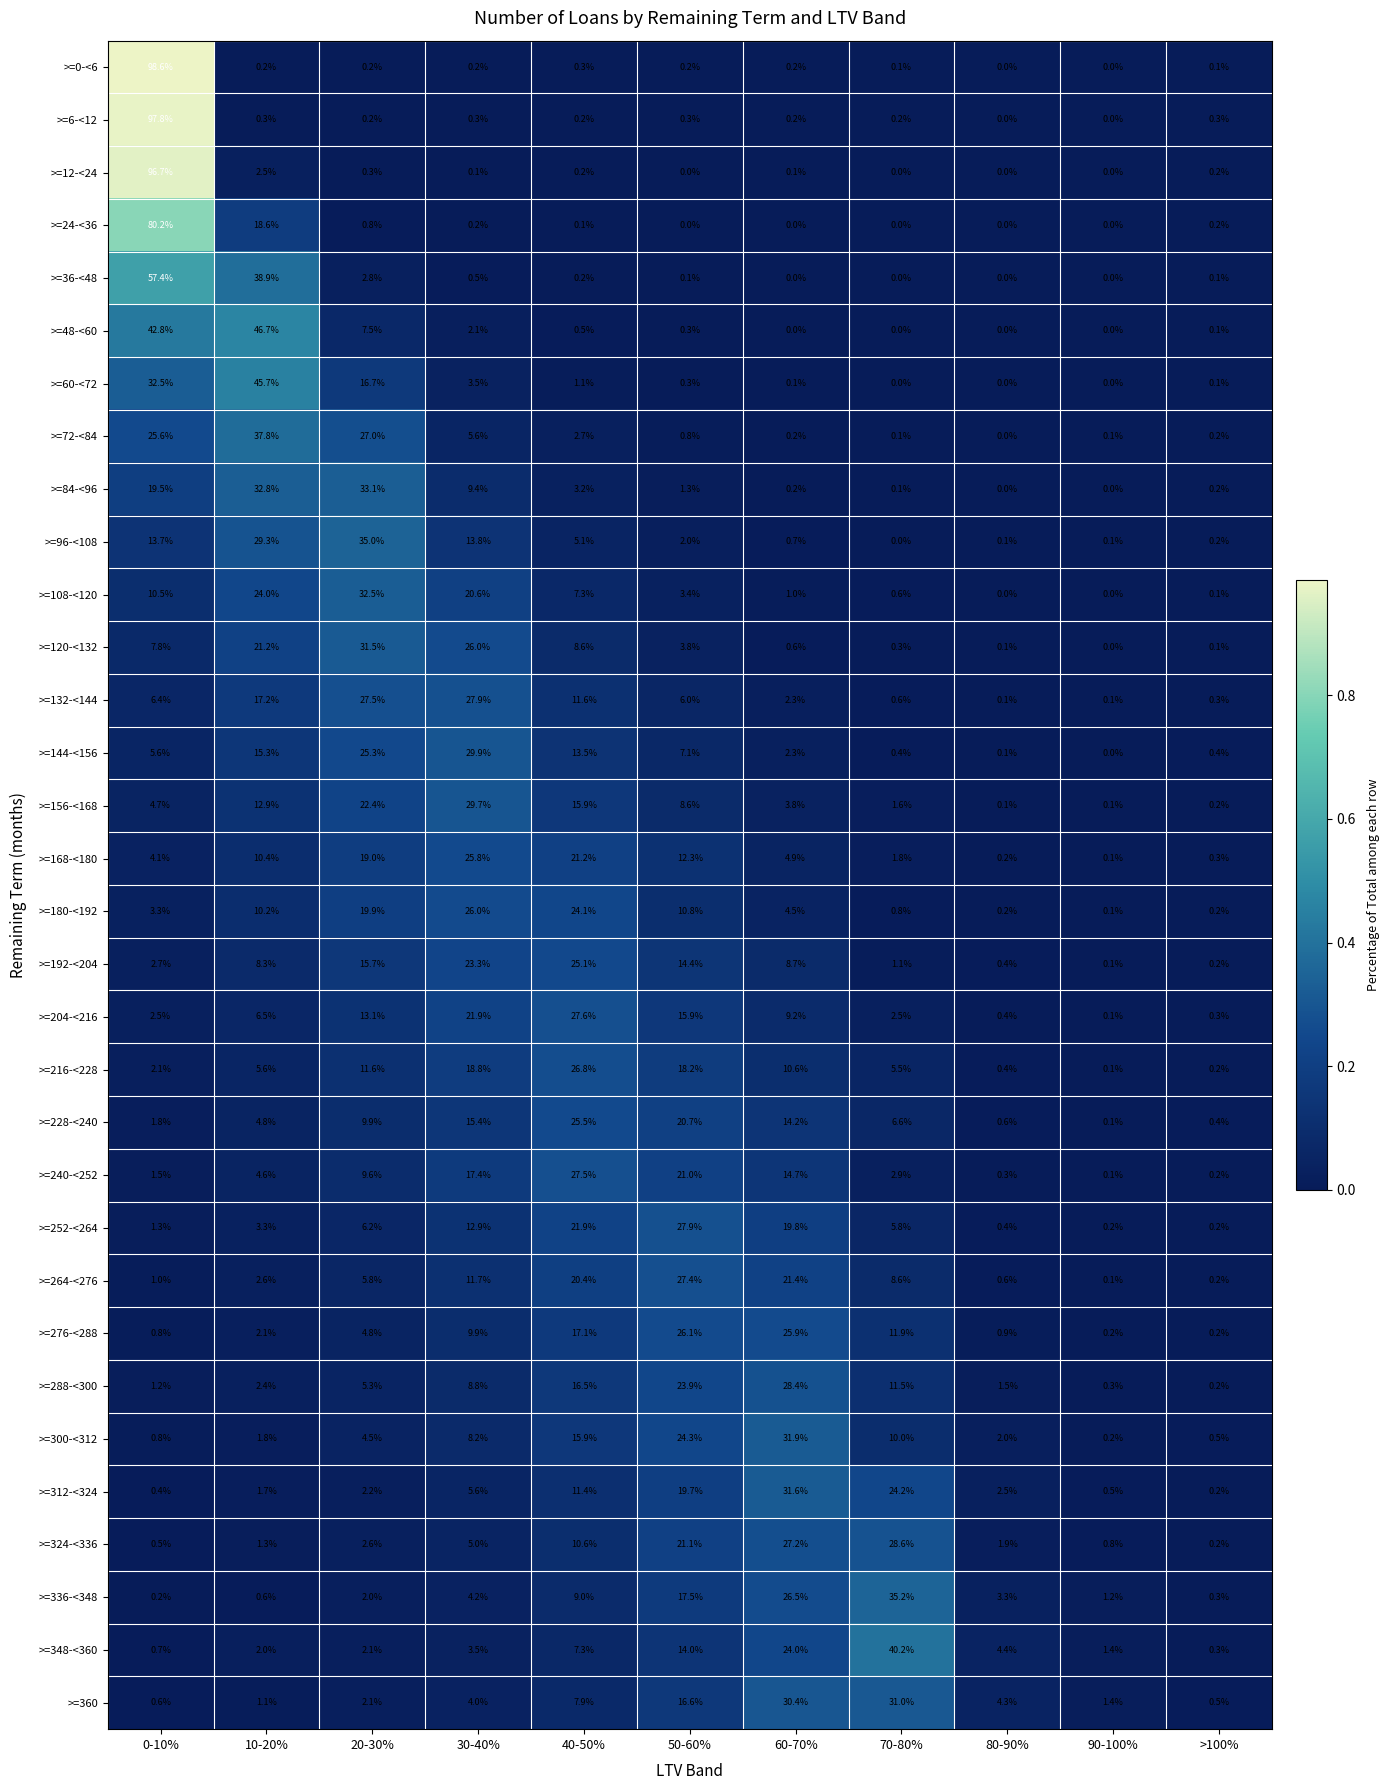

What is the total value across all series at 60-70%?

345.6